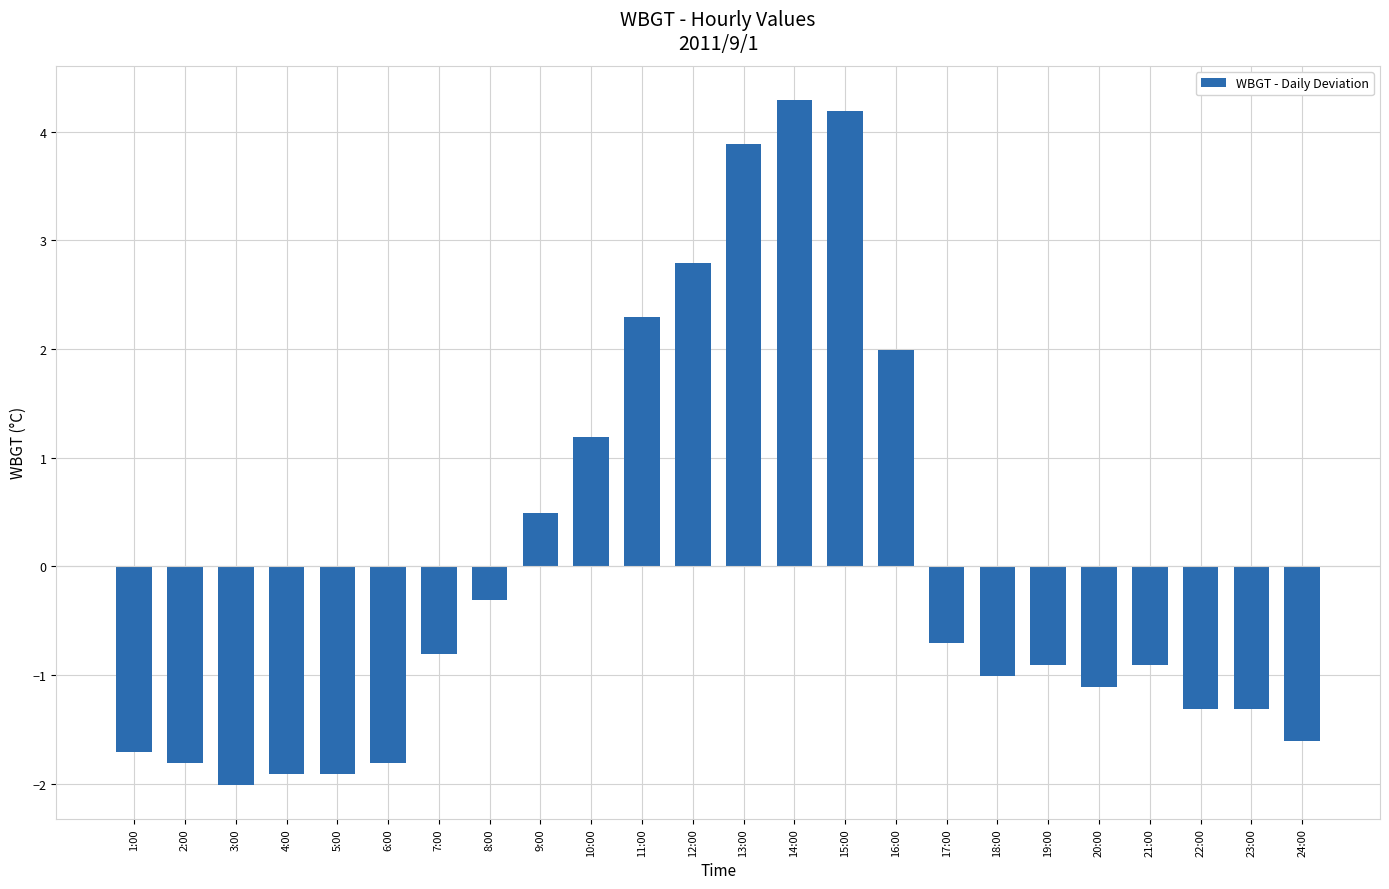

What is the difference between the values at 17:00 and 5:00?

1.2